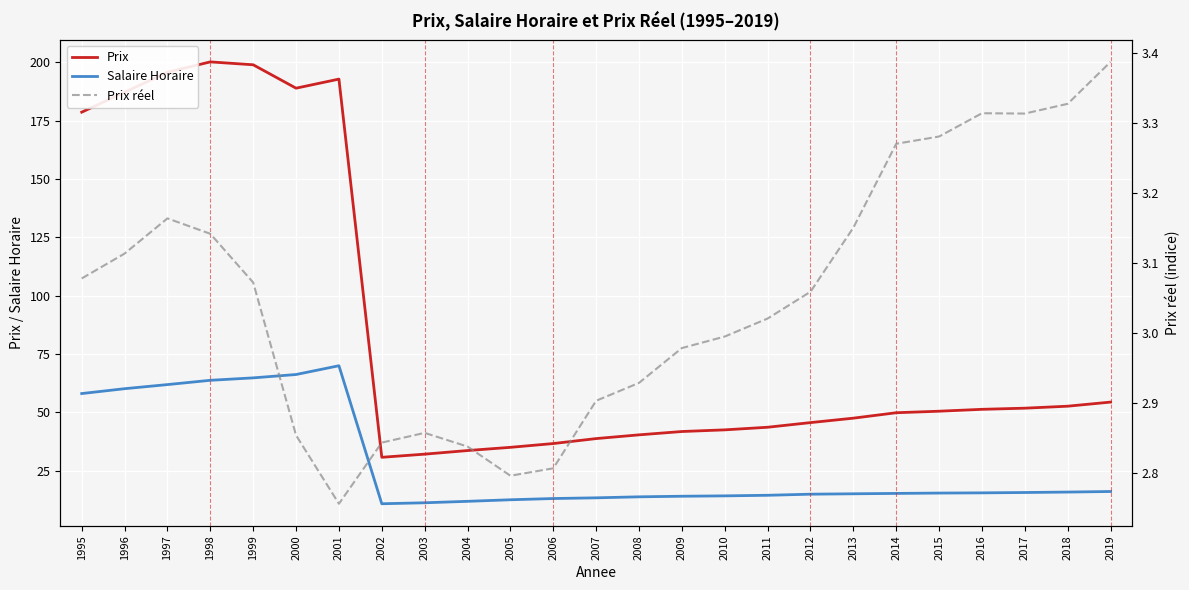

List the series in order of their peak value, highest first.

Prix, Salaire Horaire, Prix réel